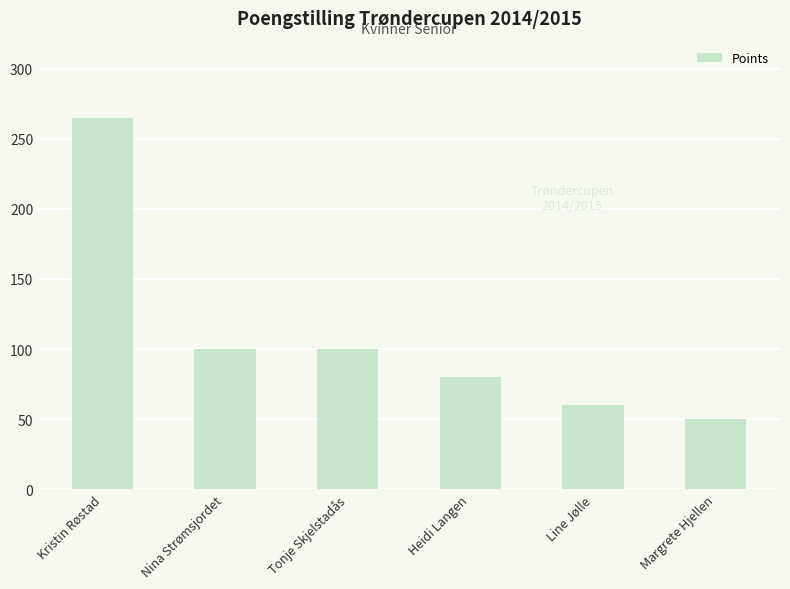

Which category has the lowest value across all series?

Margrete Hjellen